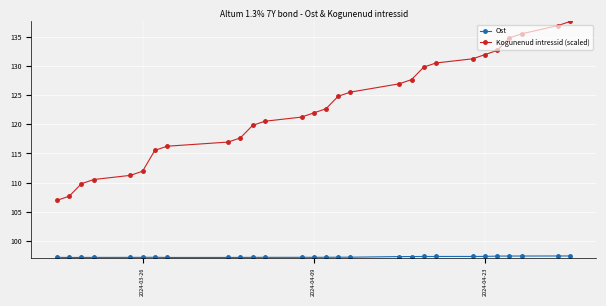

What is the greatest value displayed?

137.6